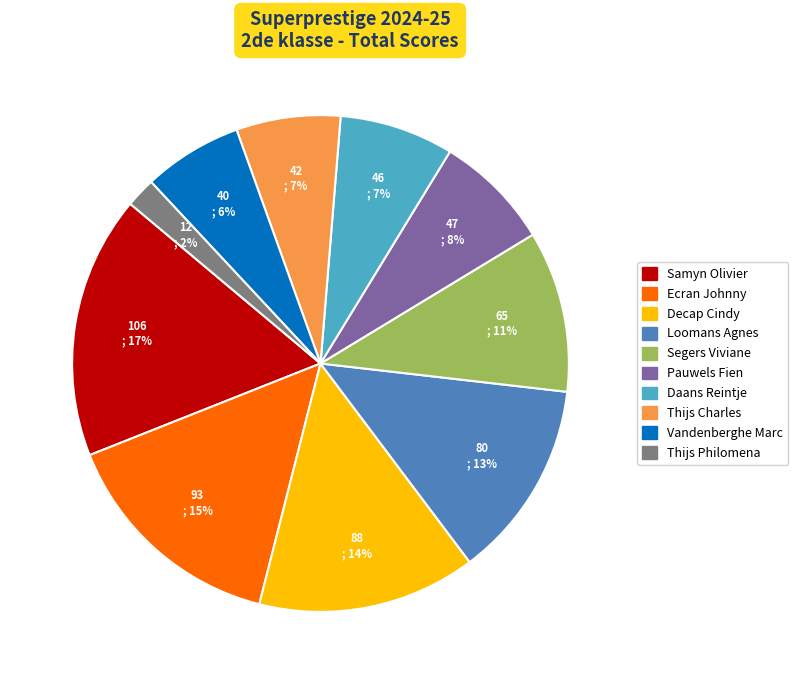

How many slices are in this pie chart?

10